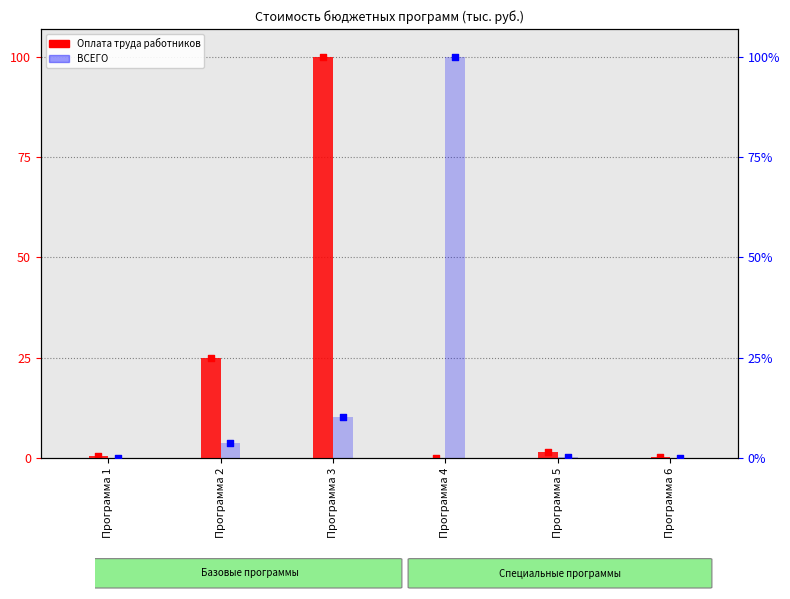

What is the total value across all series at Программа 6?

0.3